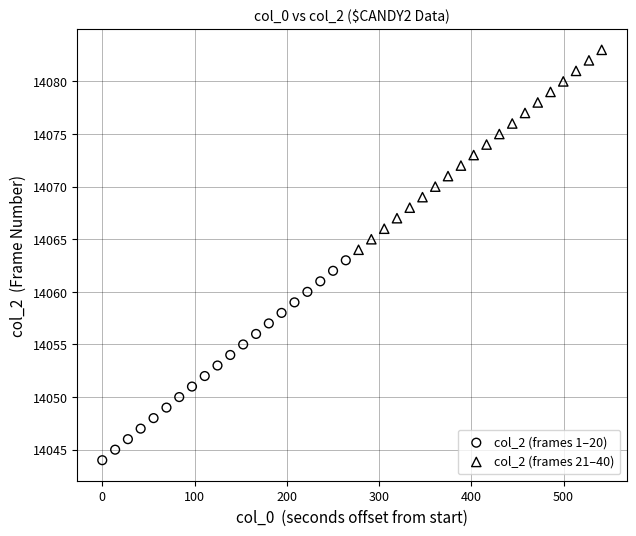

Which series contains the highest Y value?

col_2 (frames 21–40)